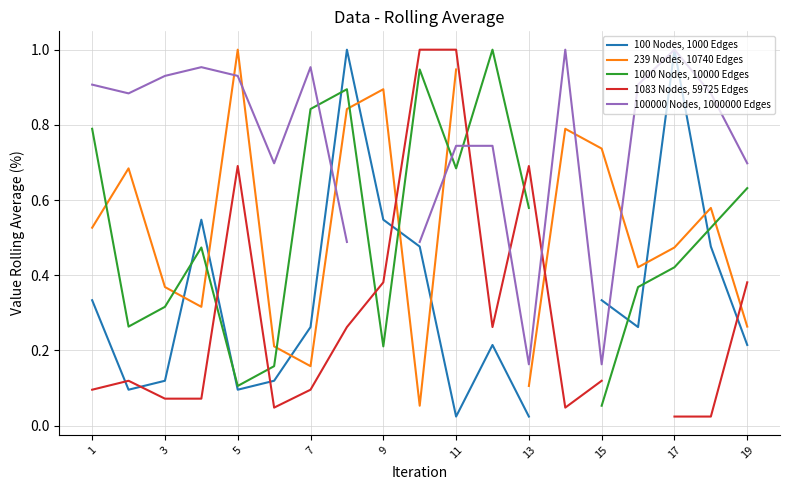

What is the value of the 239 Nodes, 10740 Edges point at the 11th from the left?

0.9